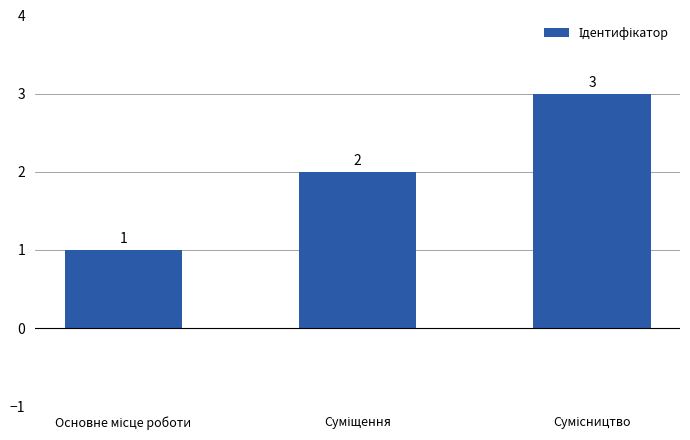

What is the value of the 2nd bar from the left?

2